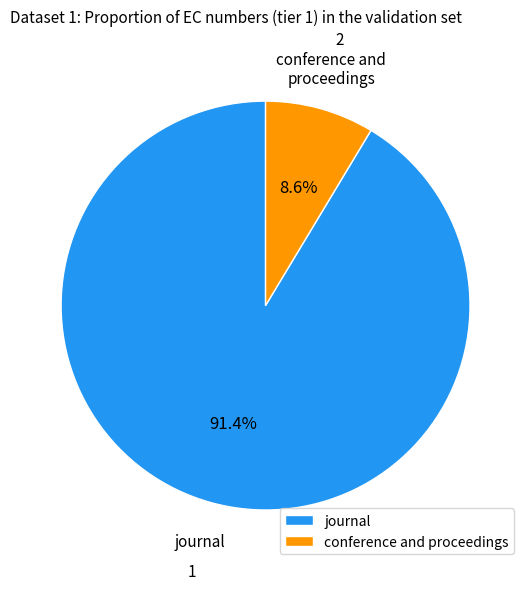

What percentage is the journal slice, to the nearest percent?

91%